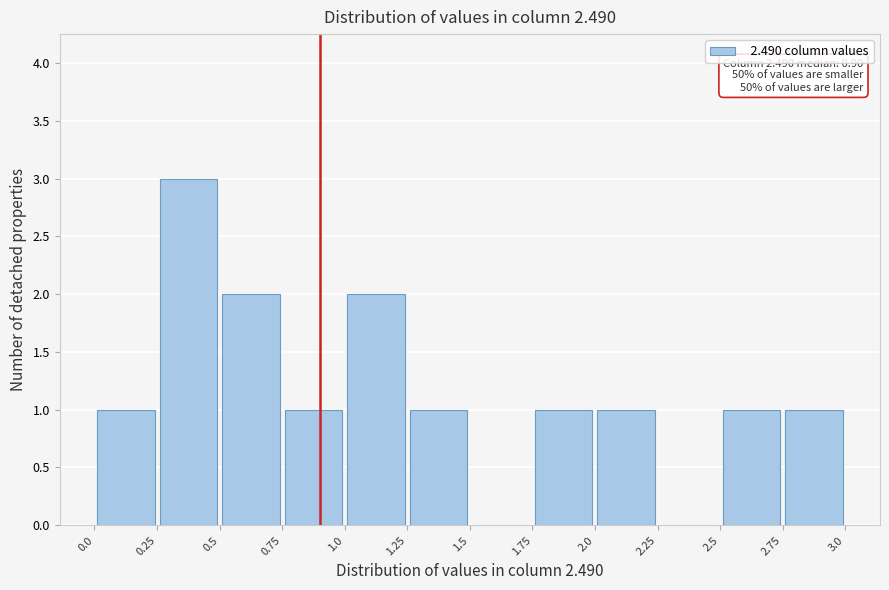

Over which range of the x-axis is the bar tallest?

0.25 to 0.5